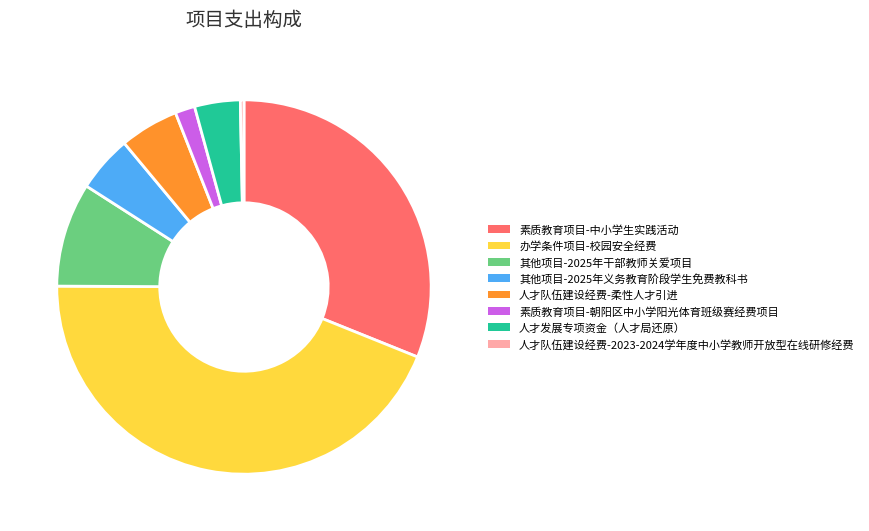

Which has a higher value, 人才发展专项资金（人才局还原） or 素质教育项目-朝阳区中小学阳光体育班级赛经费项目?

人才发展专项资金（人才局还原）